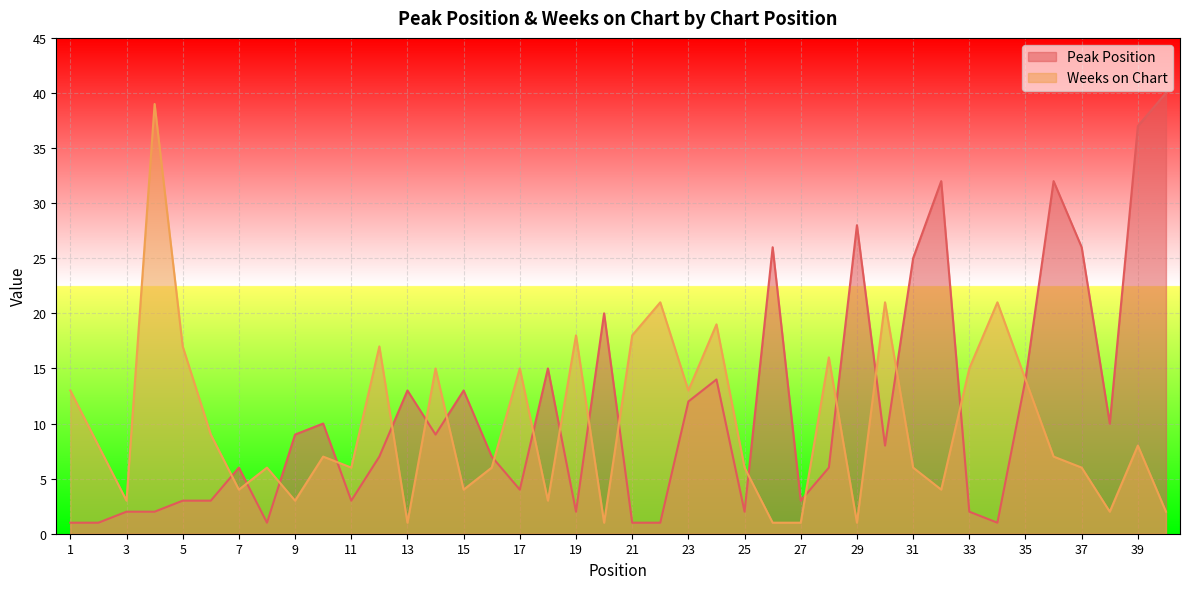

Rank the series by their average value, from highest to lowest.

Peak Position, Weeks on Chart